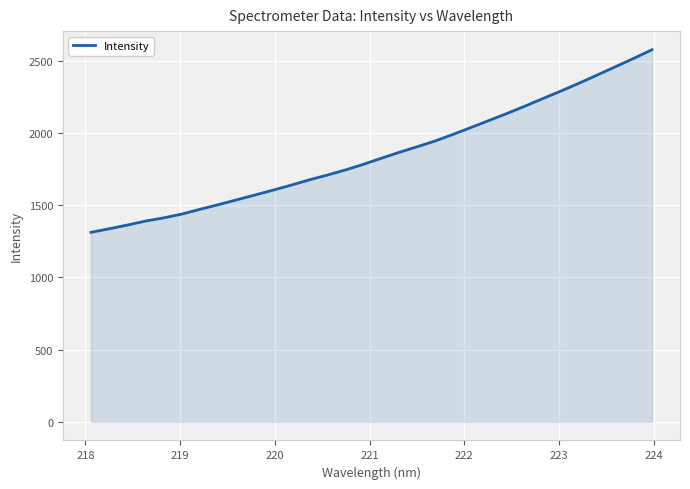

Reading left to right, list all the values displayed in this chart.

1313.0	1337.4	1363.0	1390.6	1412.7	1438.8	1471.7	1503.4	1536.5	1569.8	1603.2	1637.9	1674.4	1707.9	1743.1	1782.1	1824.5	1866.0	1905.2	1945.3	1991.5	2039.3	2088.4	2137.2	2188.3	2241.3	2293.5	2347.9	2404.2	2461.2	2518.3	2577.9